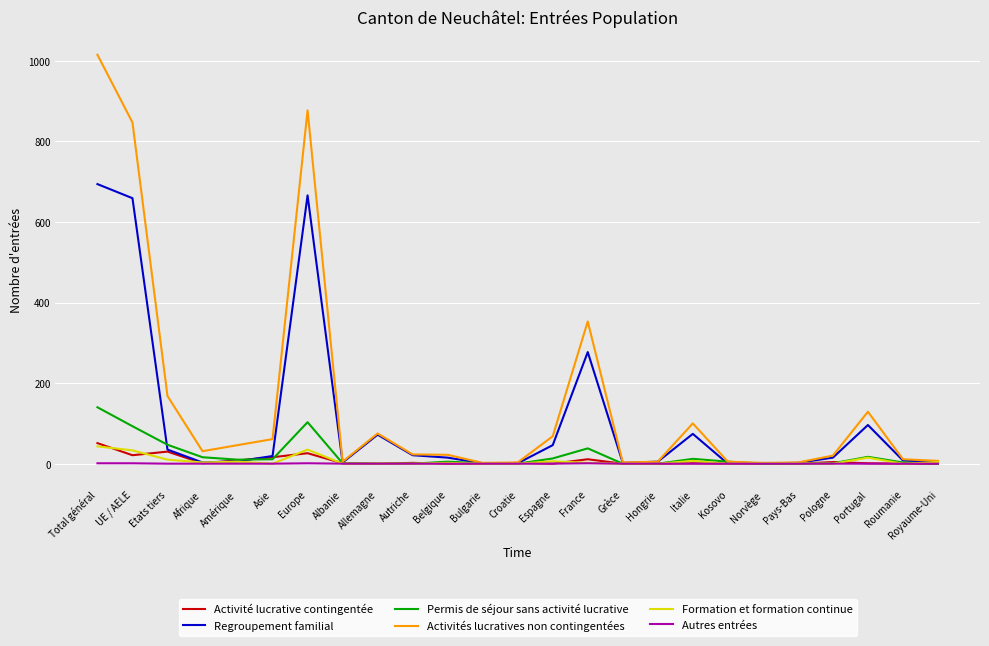

At how many categories does at least one series exceed 883?

1